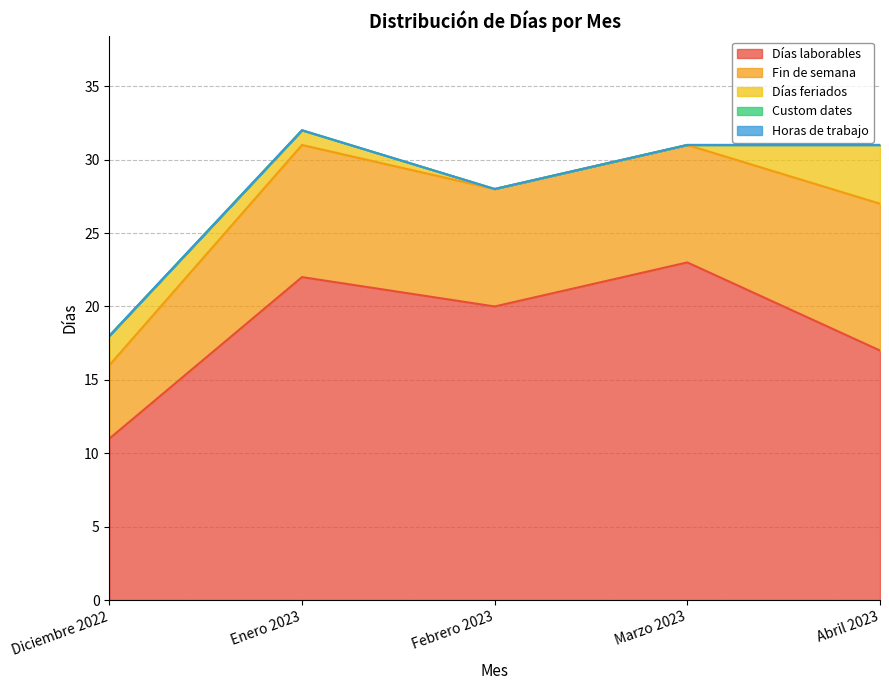

What is the label of the 2nd point from the right?

Marzo 2023